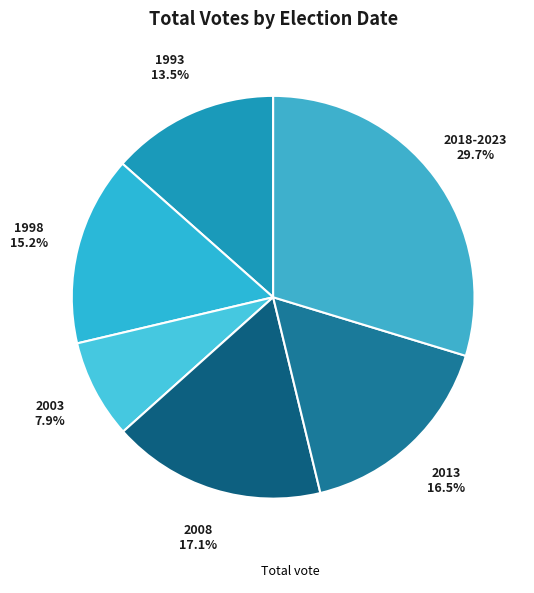

Count the number of slices in the pie.

6